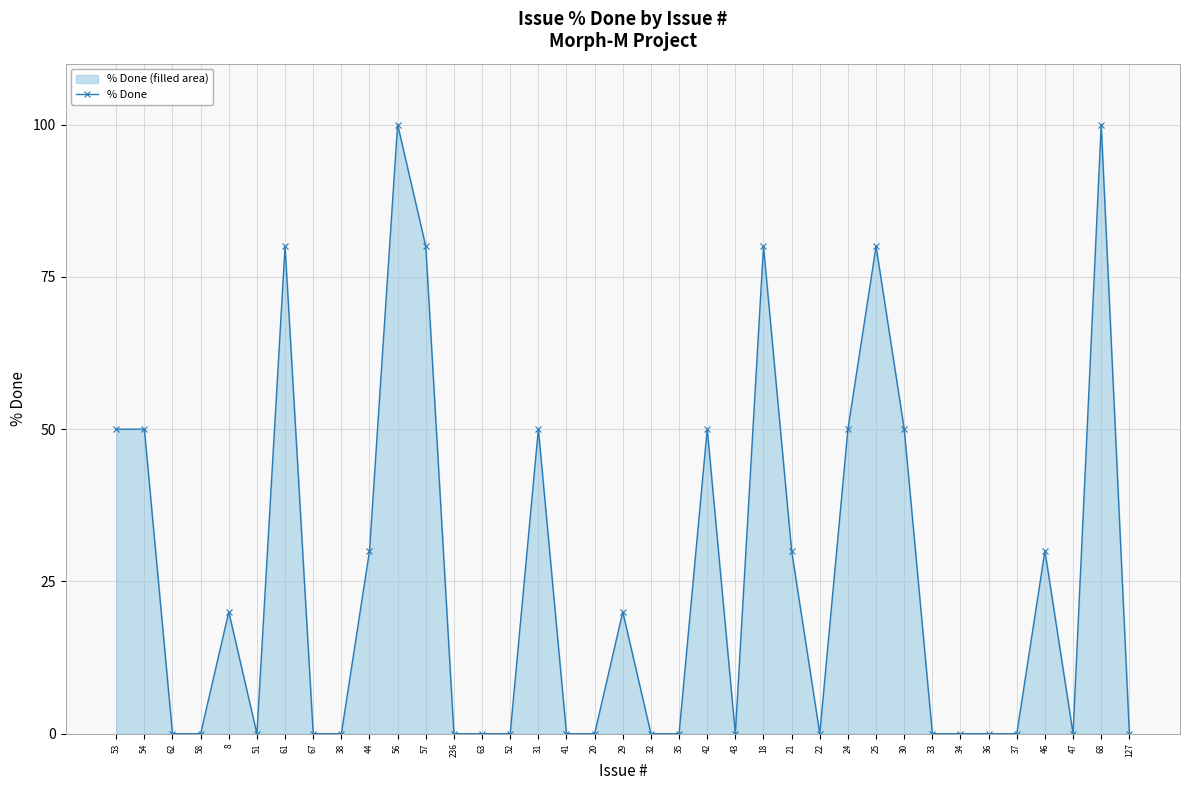

How many lines are shown in the chart?

1